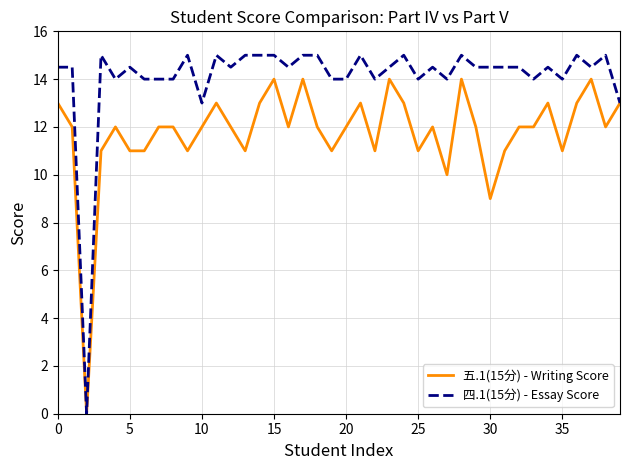

Which series has the largest range (max minus min)?

四.1(15分) - Essay Score